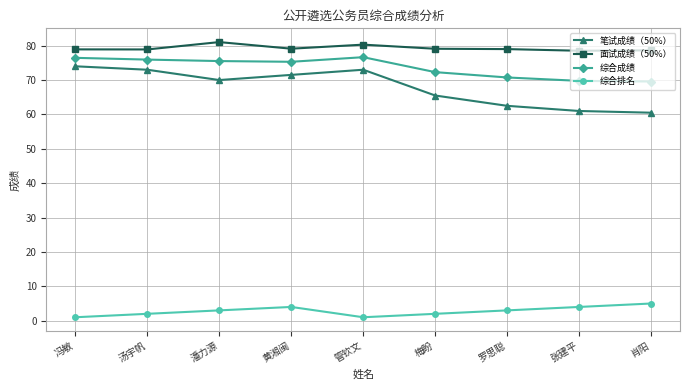

Read the 综合成绩 value at 张建平.

69.8